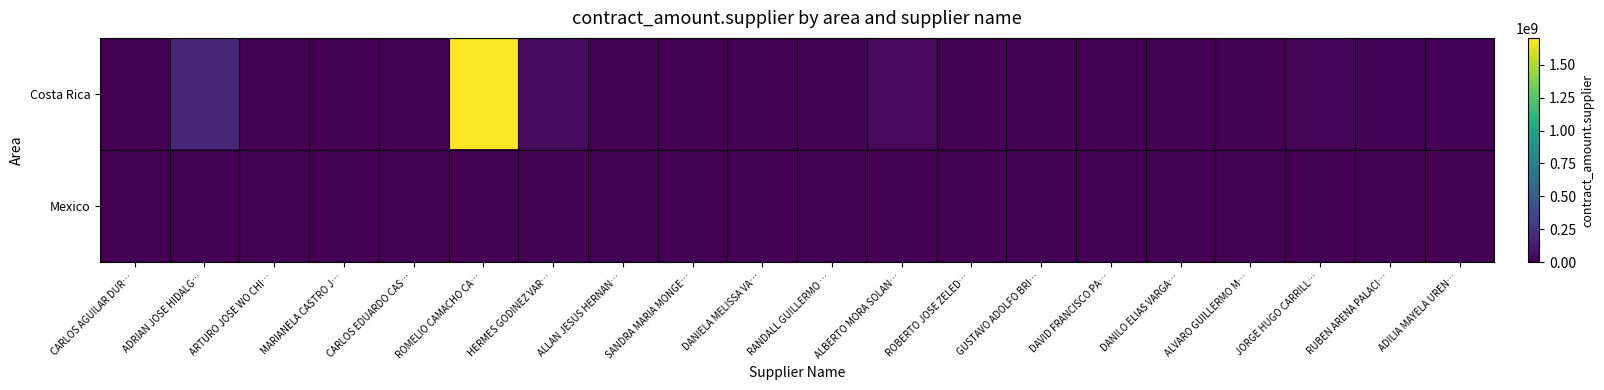

Which has a higher value, ARTURO JOSE WO CHI… or CARLOS AGUILAR DUR…?

CARLOS AGUILAR DUR…